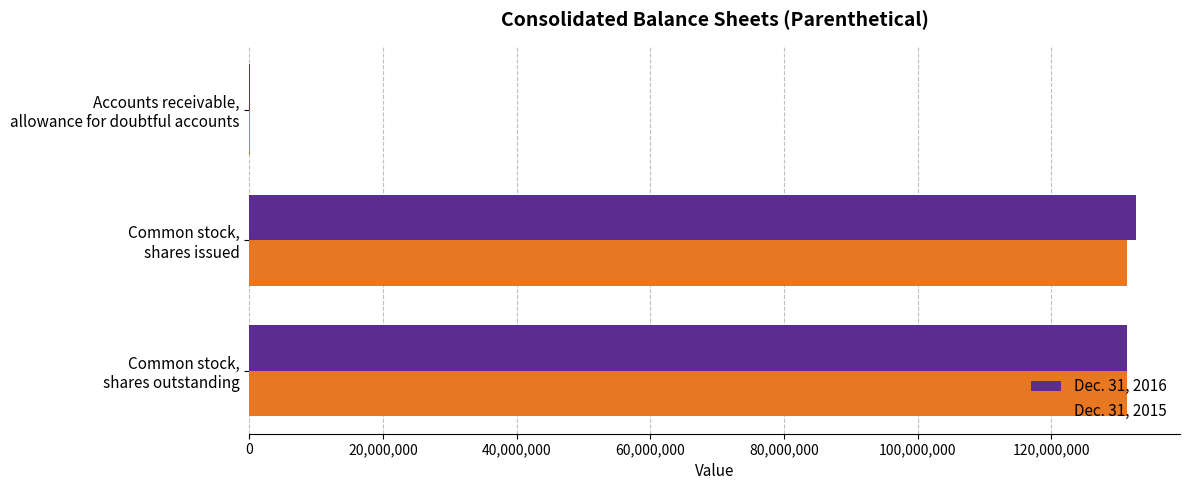

What is the maximum value shown in the chart?

132596758